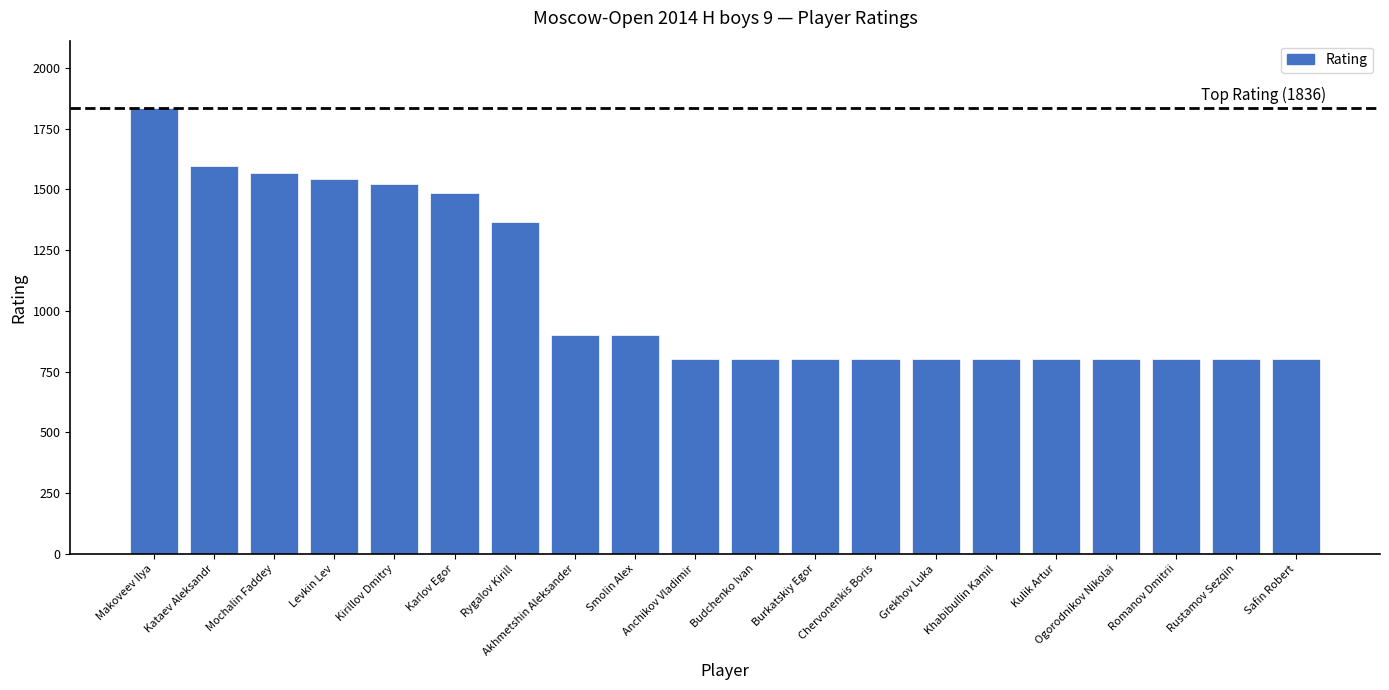

What is the sum of all values?

21515